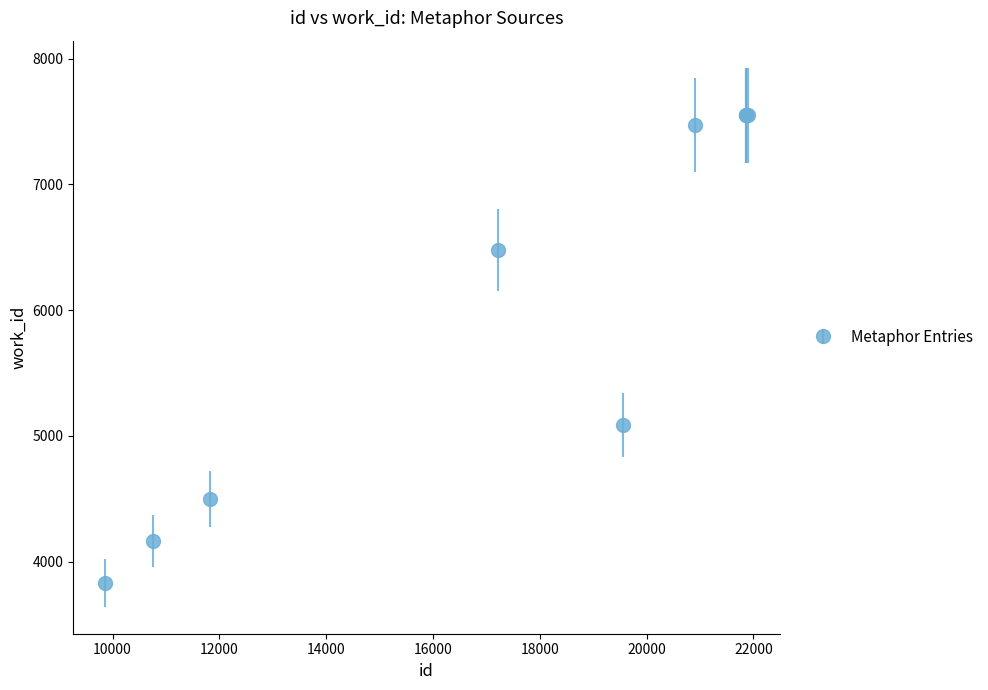

What is the value of the 7th point from the left?

7548